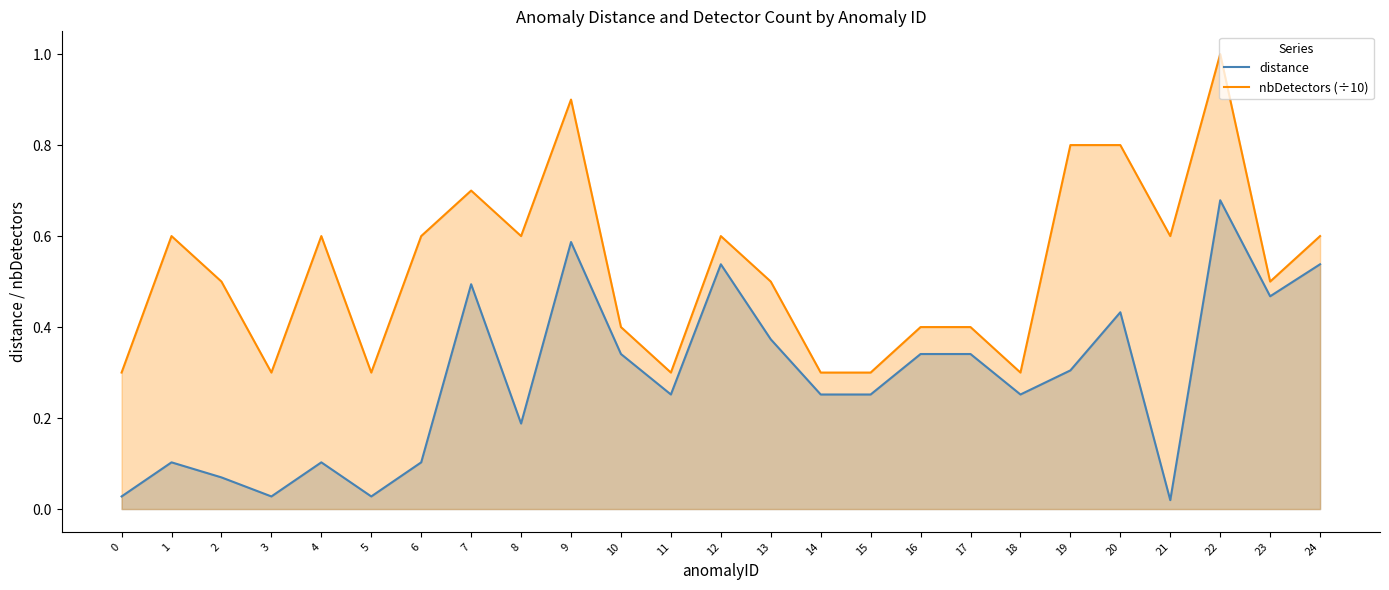

True or false: distance and nbDetectors (÷10) intersect in this chart.

False